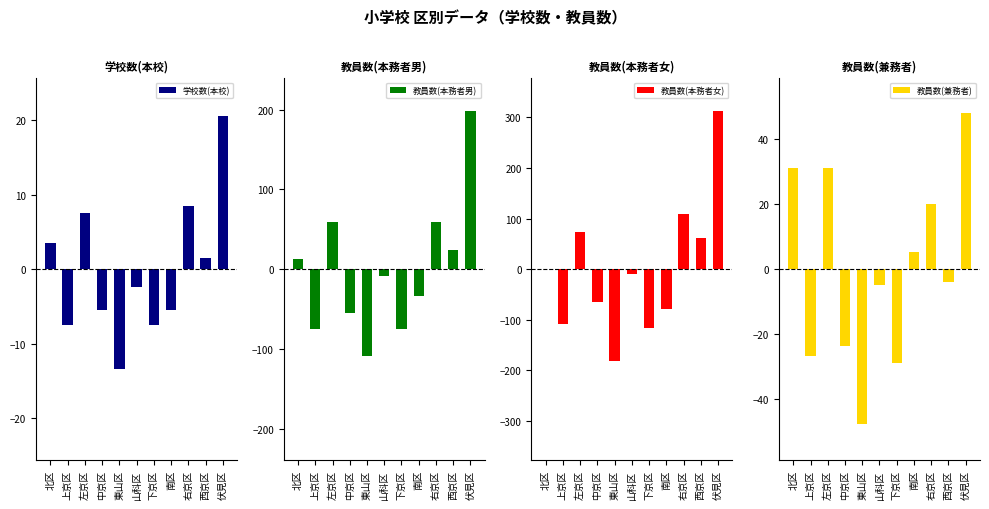

Rank the categories by 学校数(本校) value from highest to lowest.

伏見区, 右京区, 左京区, 北区, 西京区, 山科区, 中京区, 南区, 上京区, 下京区, 東山区